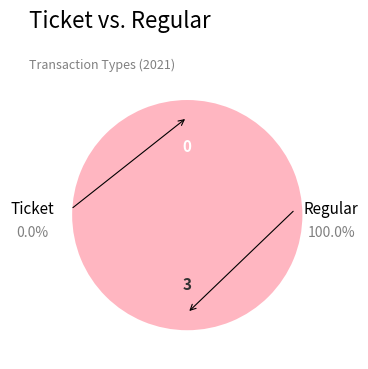

Combined, what portion of the pie is Regular and Ticket?

100.0%